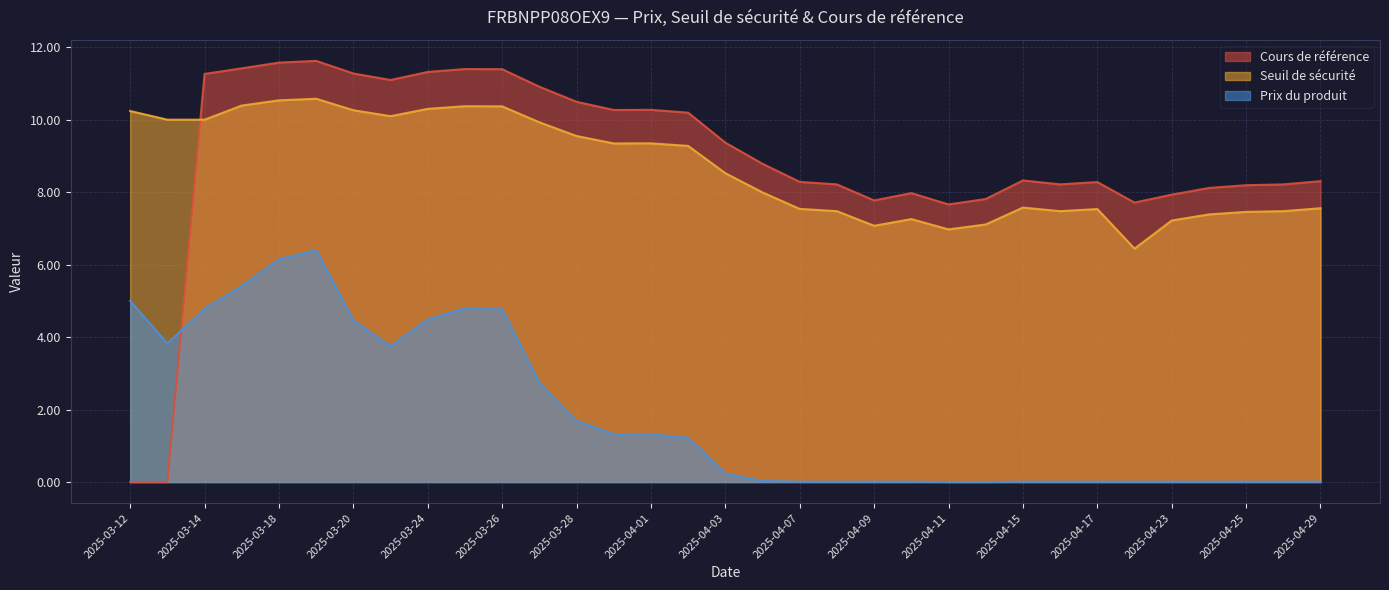

How many lines are shown in the chart?

3